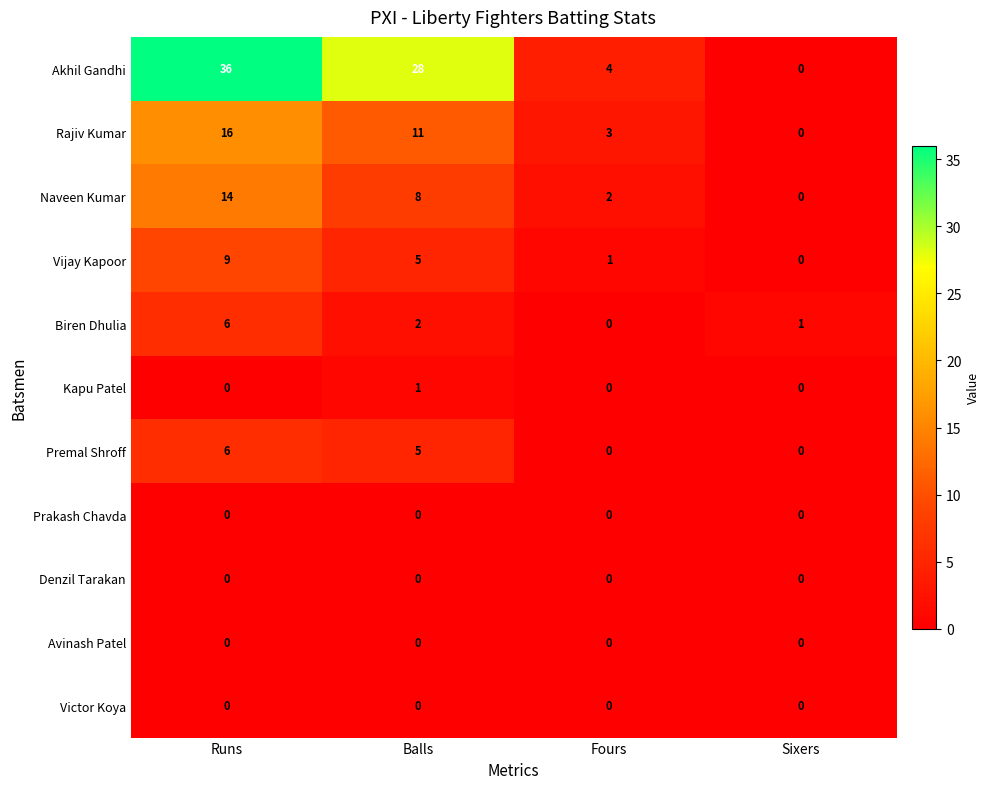

True or false: Premal Shroff has a value of 2 at Sixers.

False